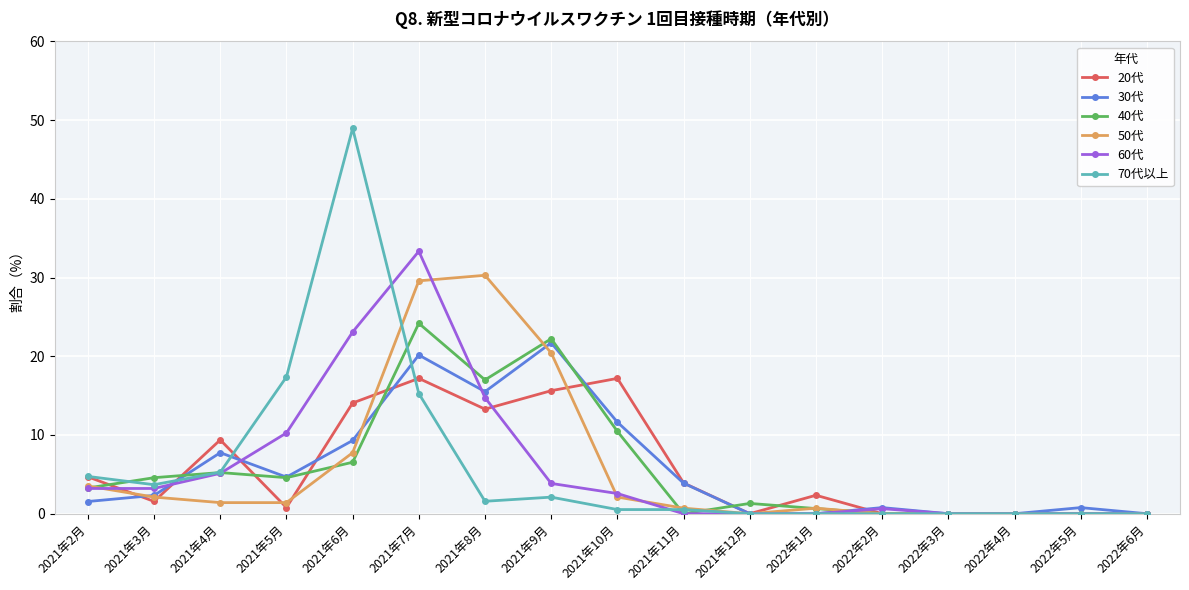

True or false: 30代 has a value of 4.7 at 2021年5月.

True